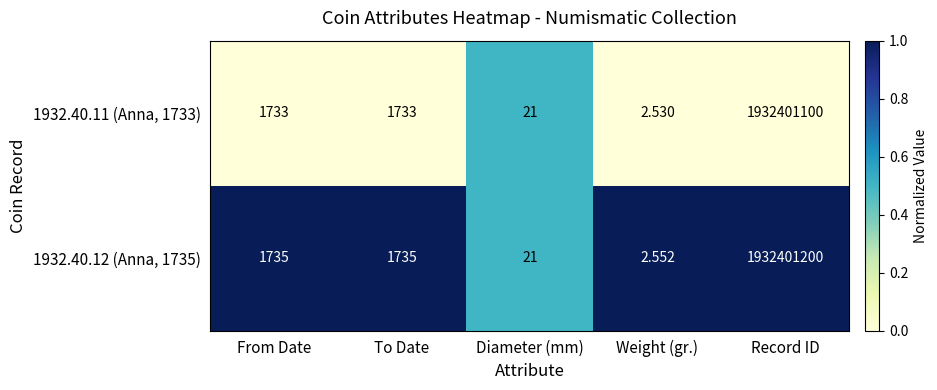

Which category has the lowest value in the 1932.40.12 (Anna, 1735) series?

Weight (gr.)